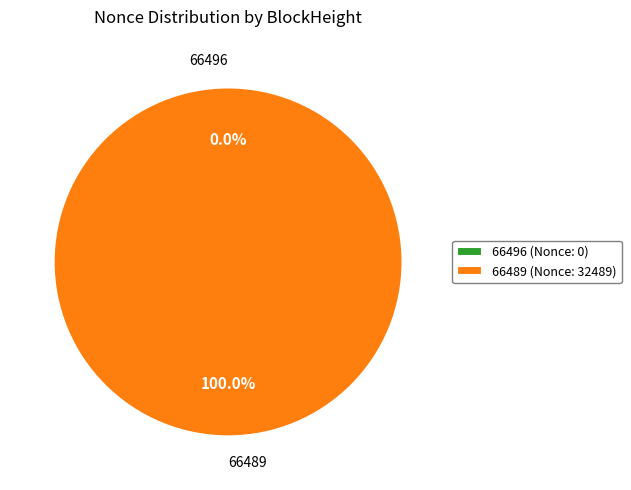

What percentage is the 66489 slice, to the nearest percent?

100%